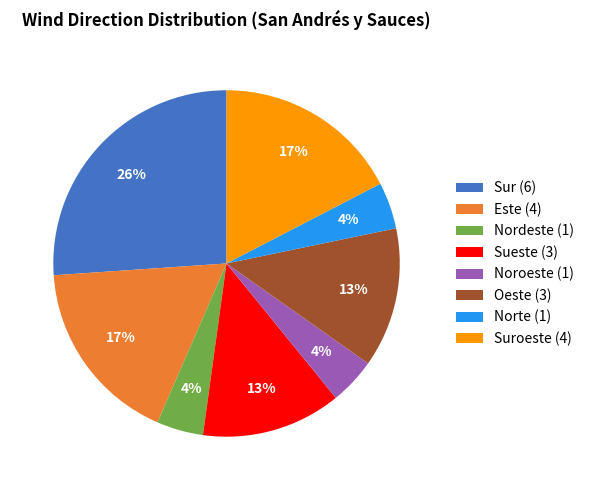

Do Sueste (3) and Sur (6) together represent more than half of the pie?

No